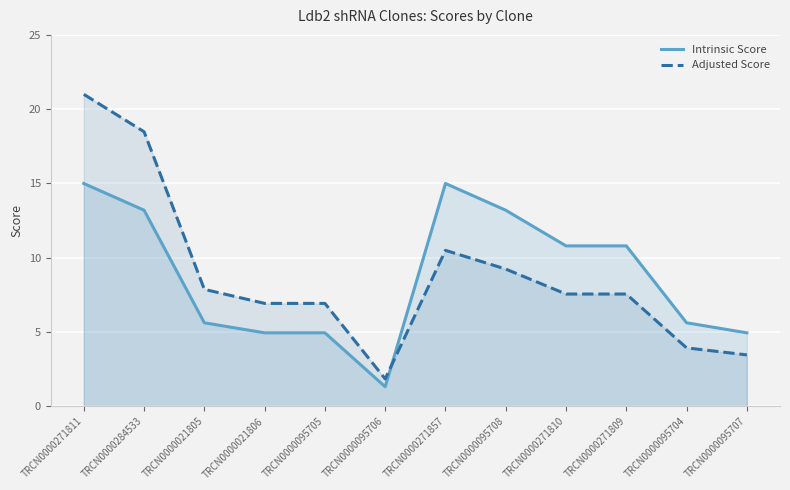

Which series ends up on top after the final intersection of Intrinsic Score and Adjusted Score?

Intrinsic Score